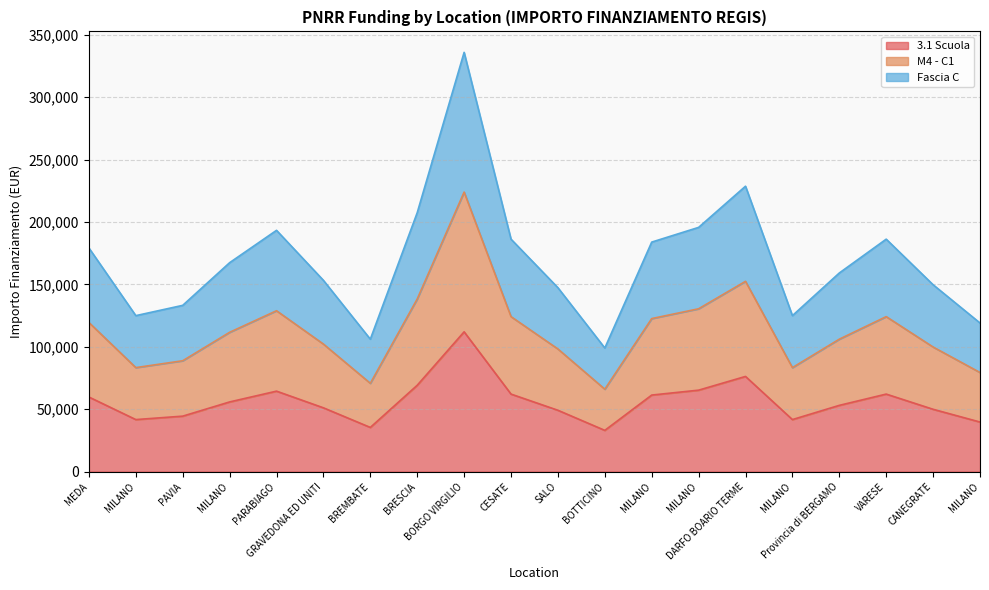

True or false: Fascia C has more than 2 interior local peaks.

True